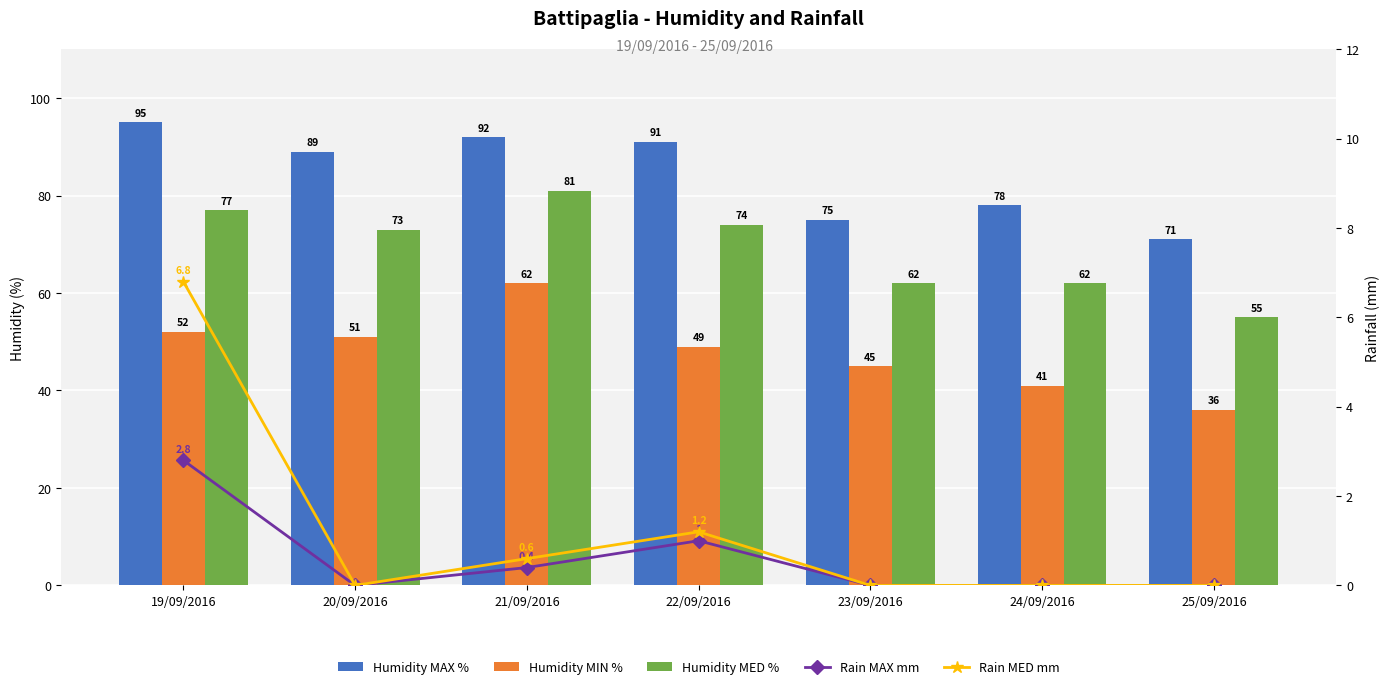

Is it true that Rain MED mm equals 6.8 at 19/09/2016?

True